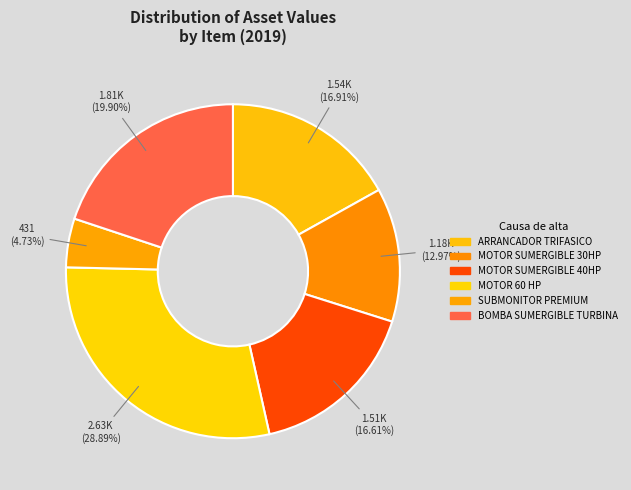

Which category has the biggest portion of the pie?

MOTOR 60 HP